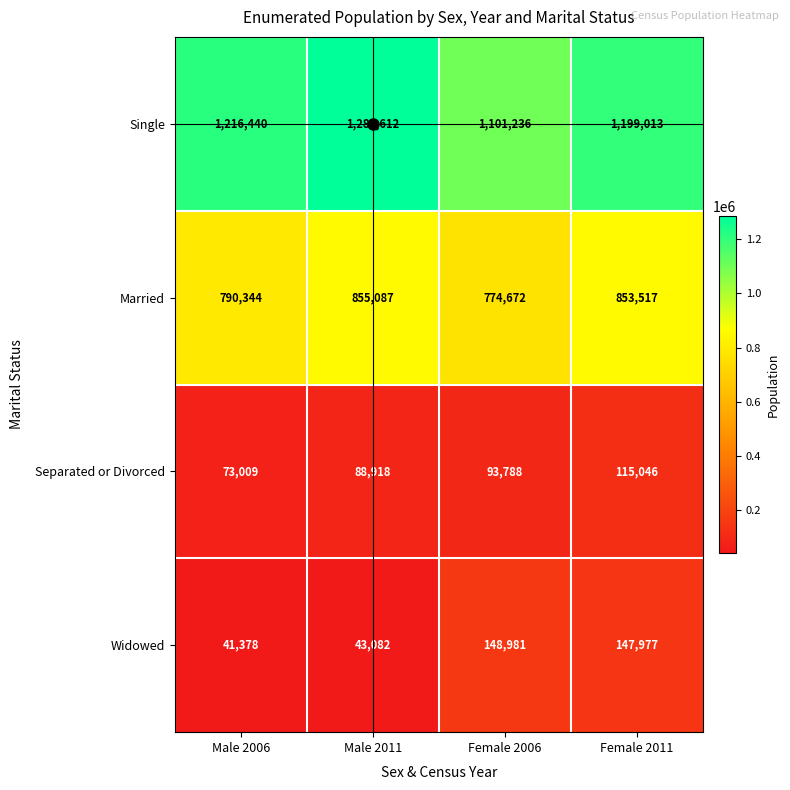

Between Male 2011 and Female 2006, which series saw the biggest shift?

Single